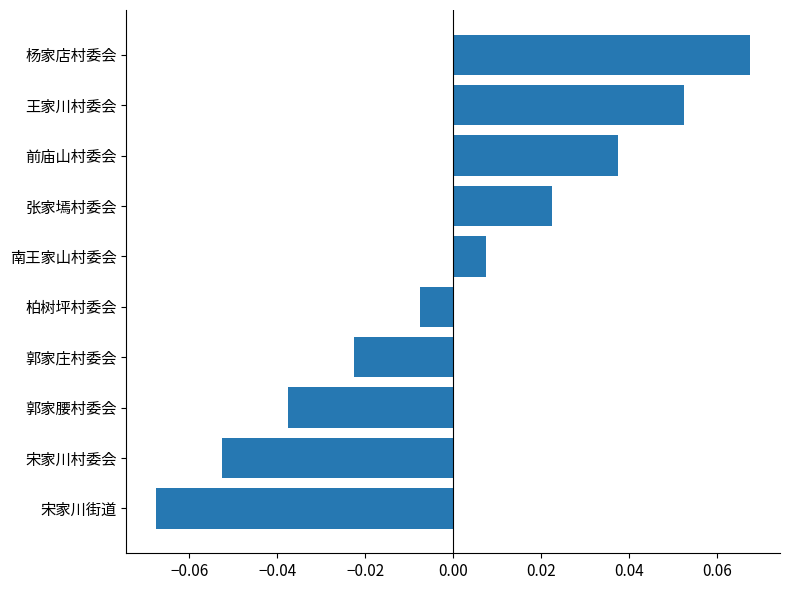

List the labels in order of value, smallest first.

宋家川街道, 宋家川村委会, 郭家腰村委会, 郭家庄村委会, 柏树坪村委会, 南王家山村委会, 张家墕村委会, 前庙山村委会, 王家川村委会, 杨家店村委会